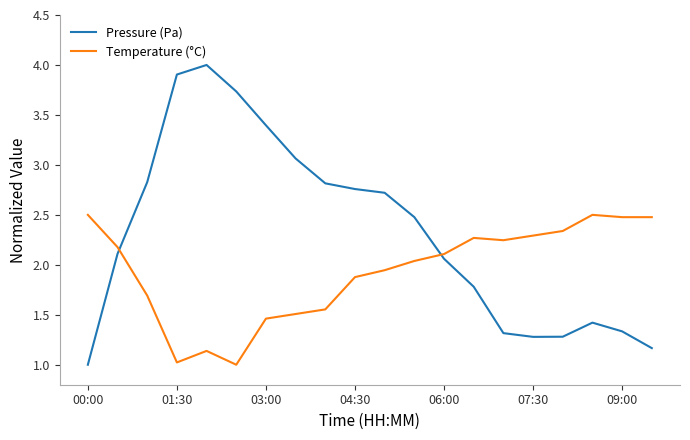

What is the difference between the maximum and minimum values in the Pressure (Pa) series?

3.0